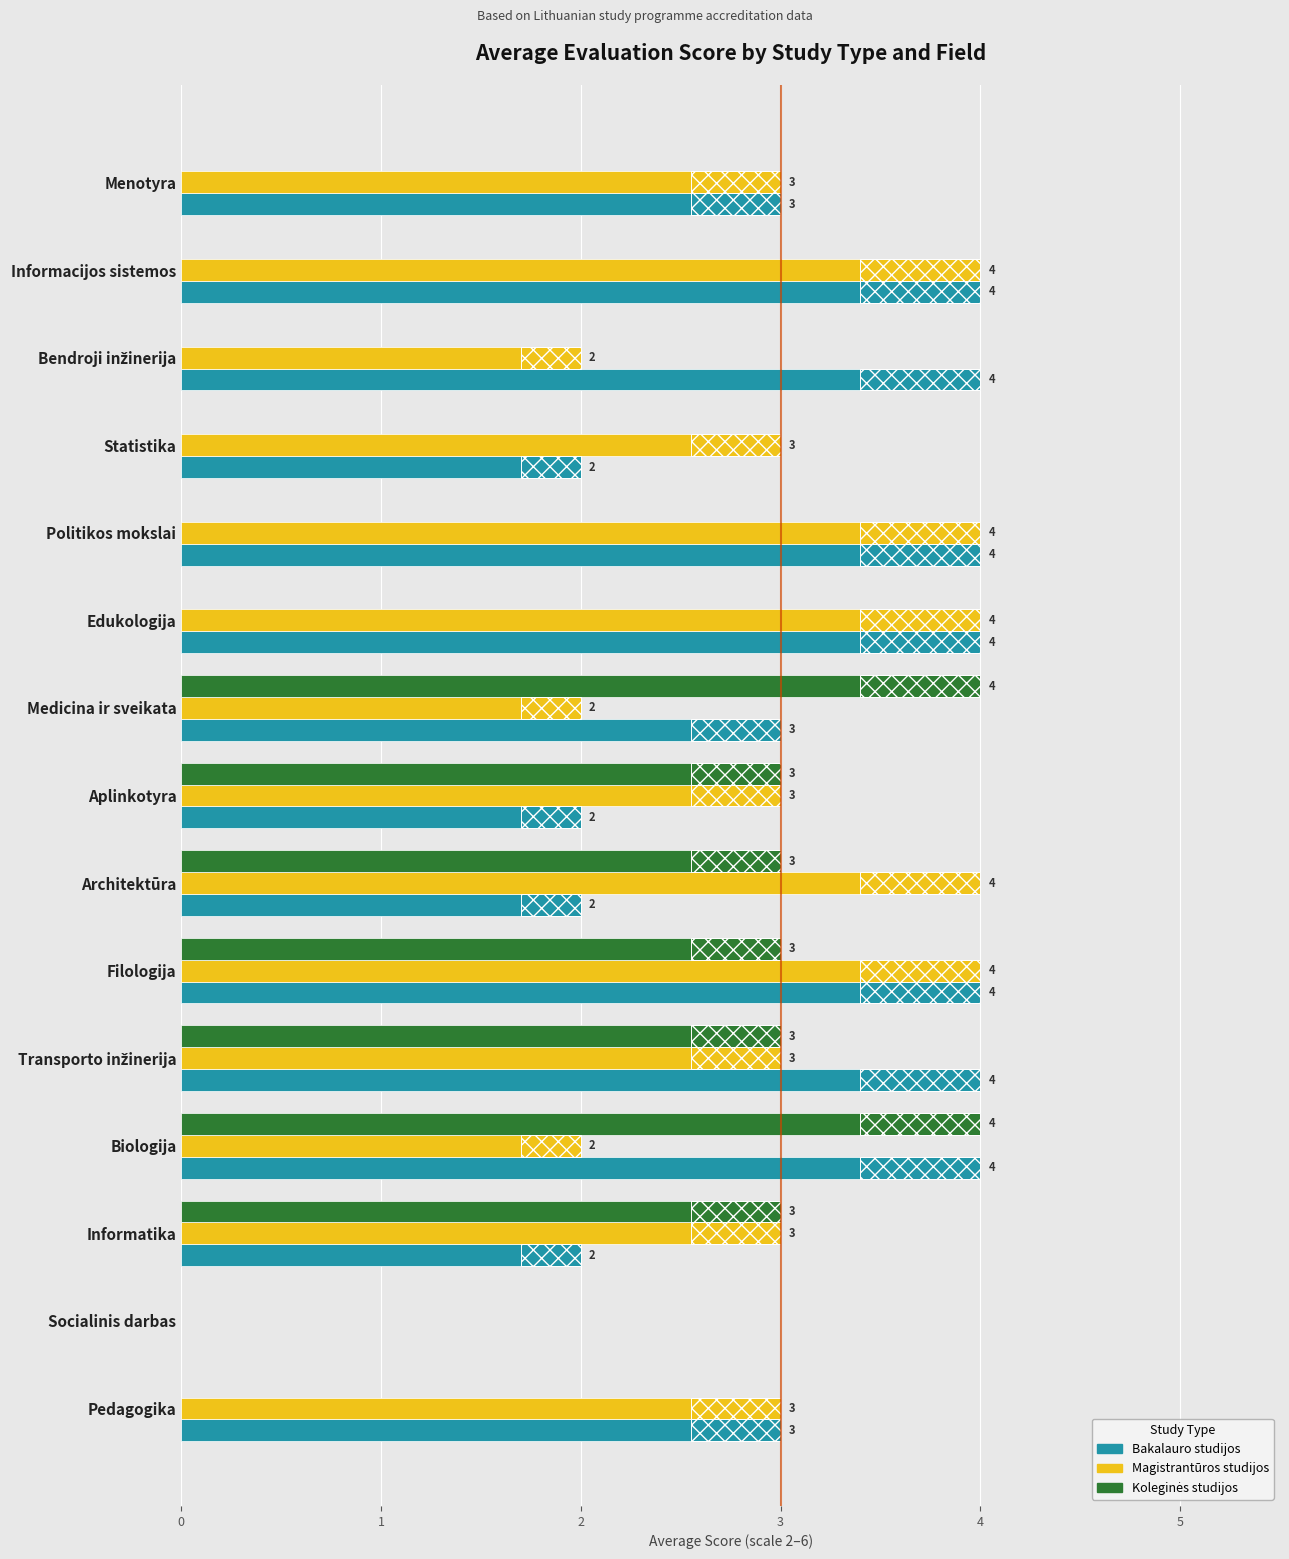

How many bars are there in total?

45